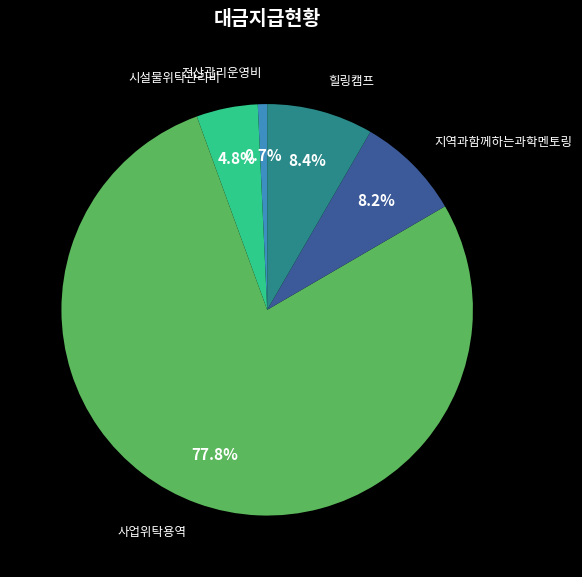

Does any single category account for the majority?

Yes